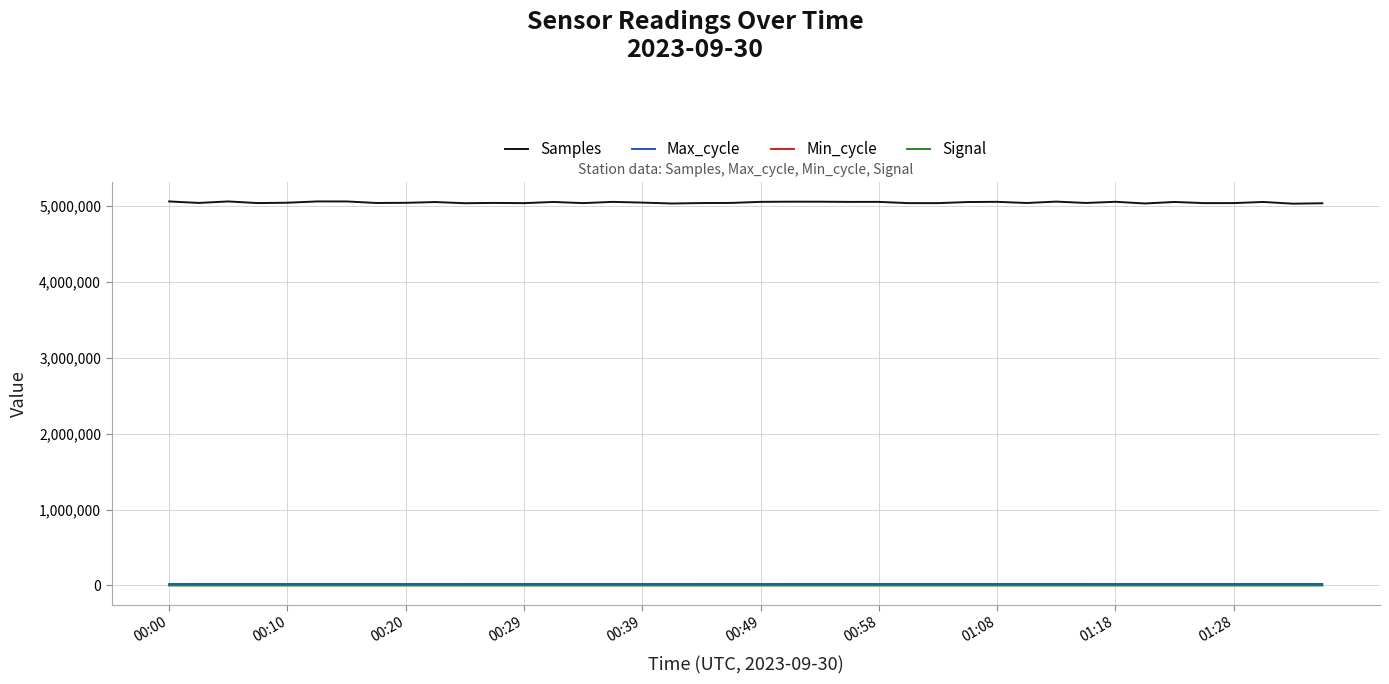

Which series has the largest total across all categories?

Samples